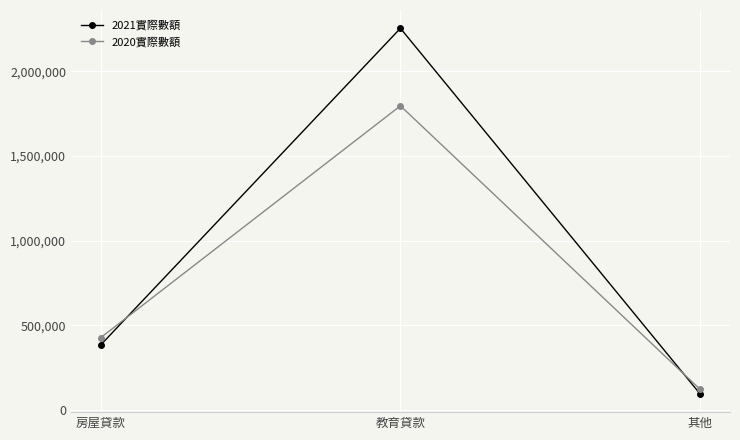

What is the difference between the highest and lowest values at 其他?

26898